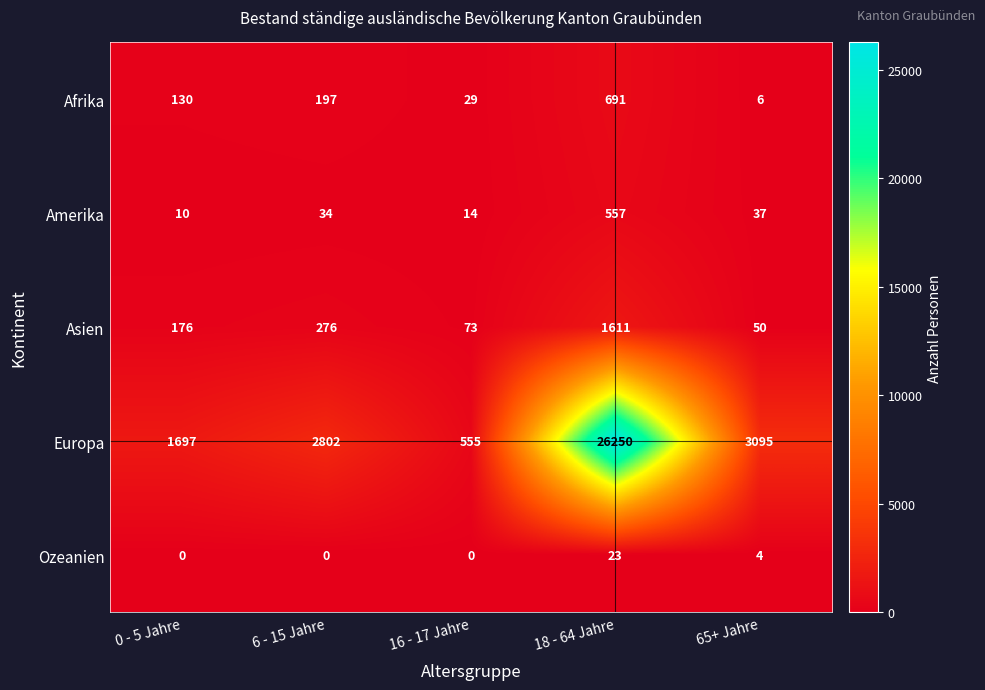

Count the number of categories in the chart.

5